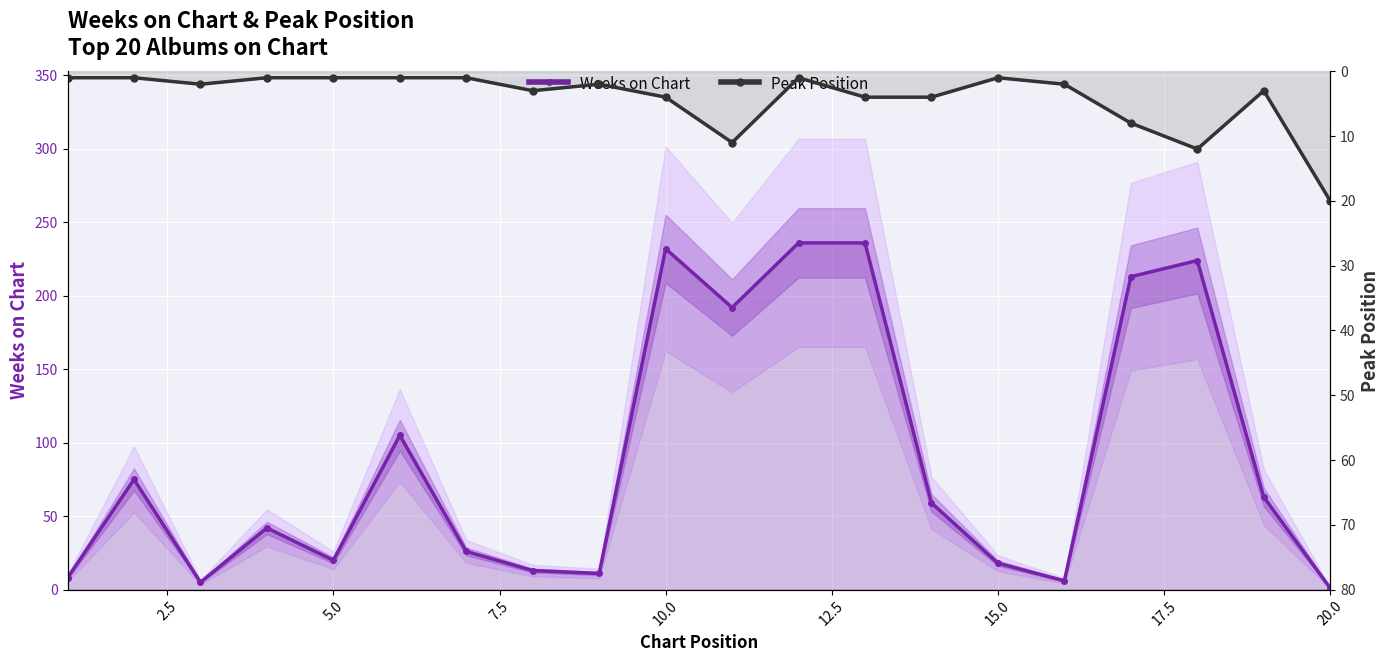

Rank the series by their average value, from highest to lowest.

Weeks on Chart, Peak Position